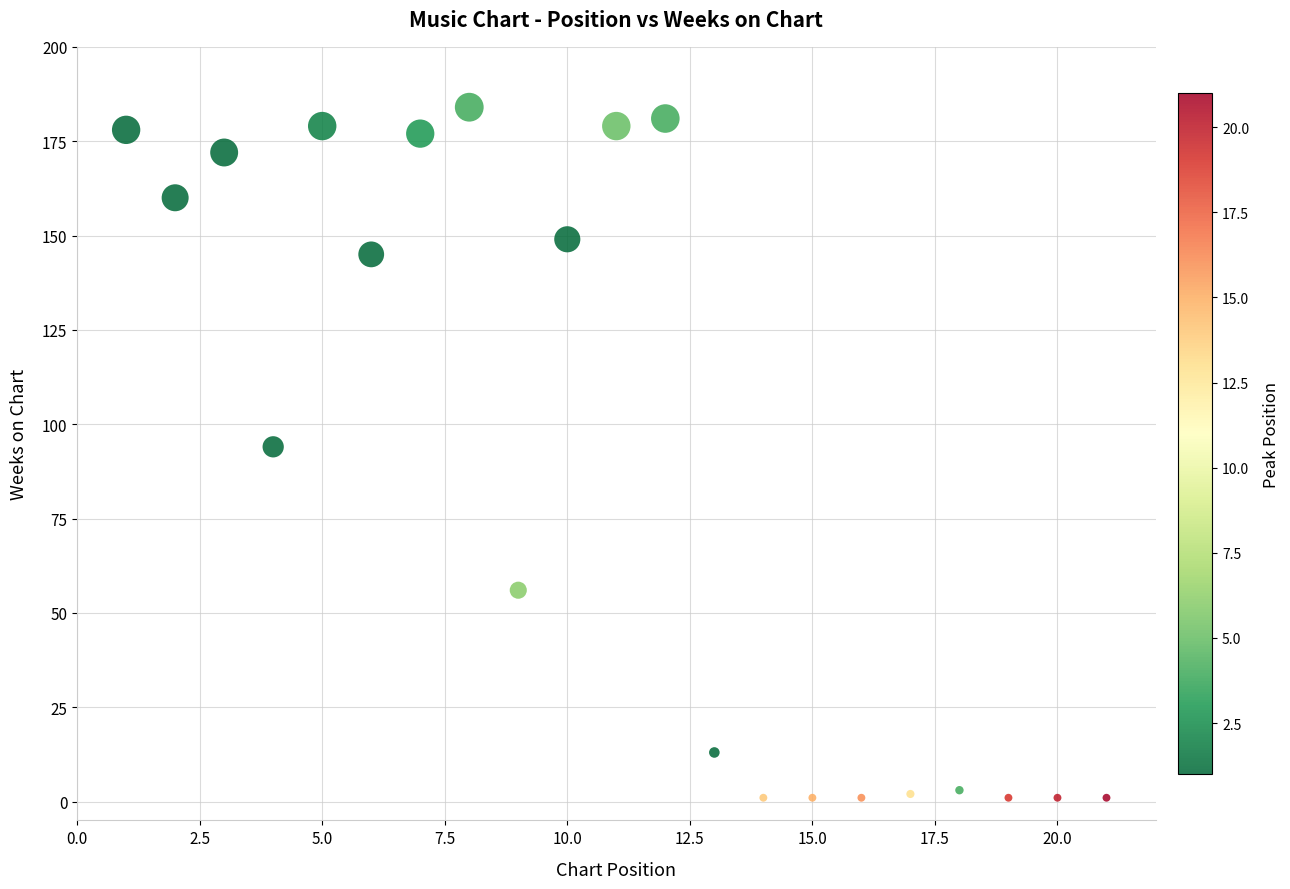

What is the range of Y values (max minus min)?

183